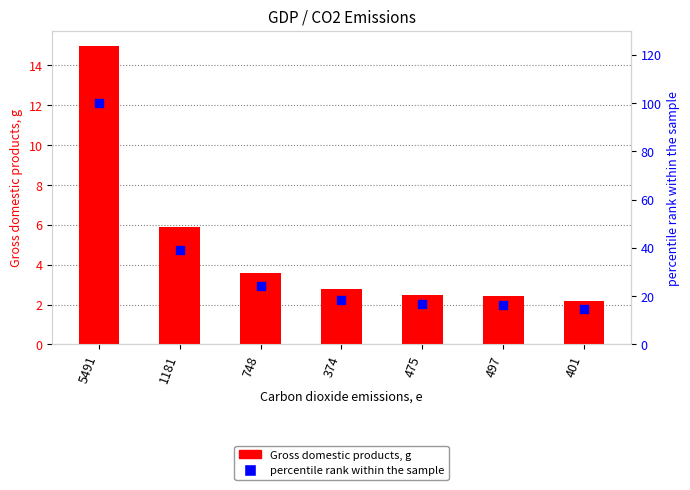

What is the total value across all series at 497?

18.8